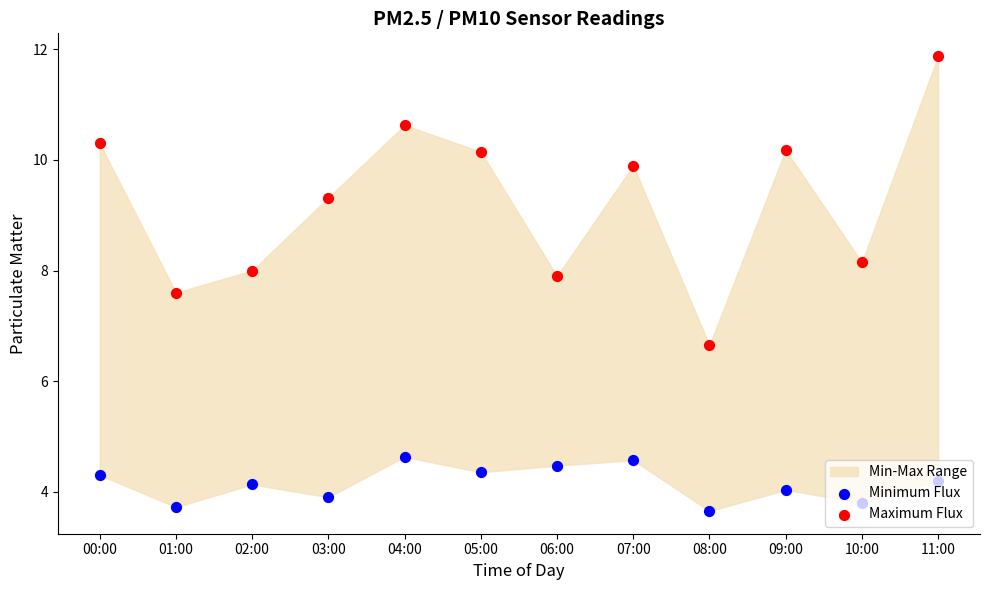

At how many categories does at least one series exceed 8?

8